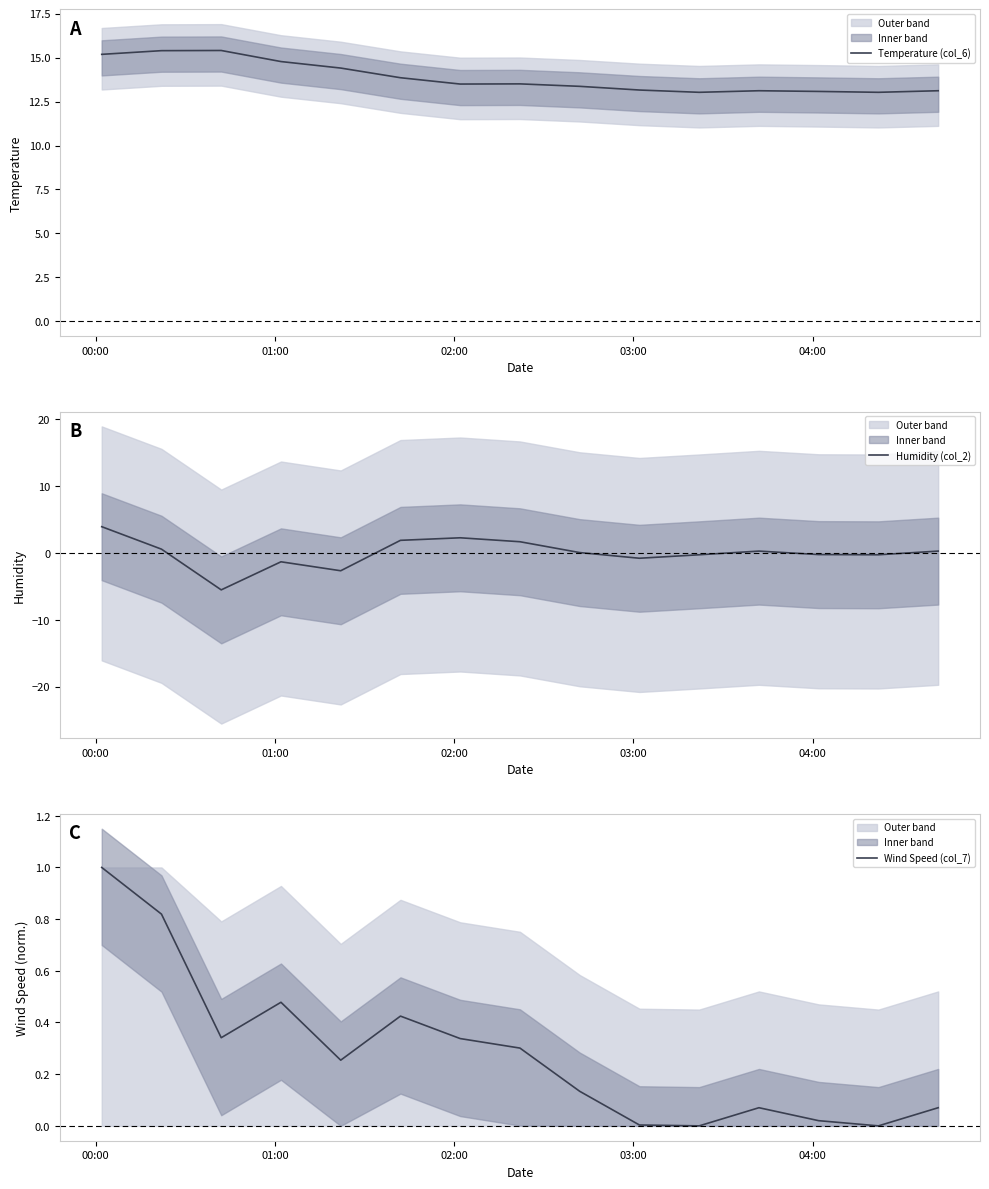

What is the lowest value of the Temperature (col_6) series?

13.0